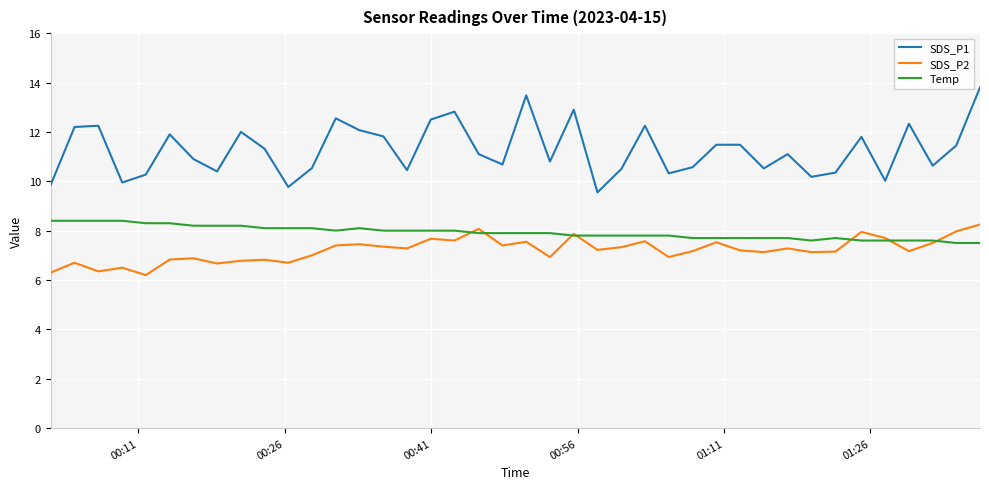

Which series has the largest total across all categories?

SDS_P1